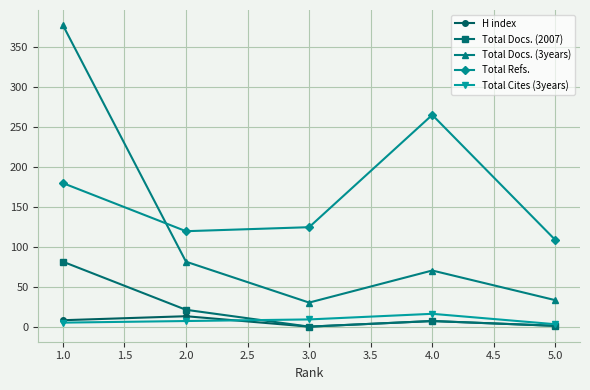

True or false: Total Docs. (3years) has more than 0 points higher than both neighbors.

True